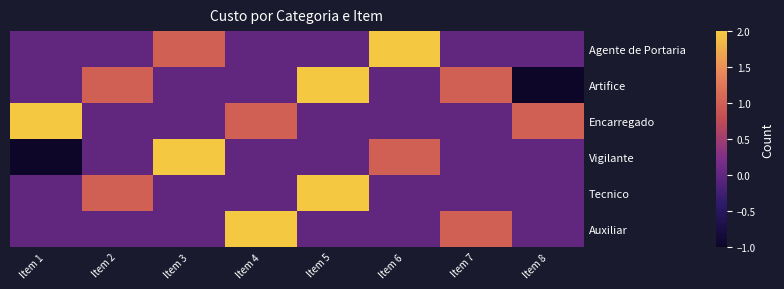

Reading left to right, extract all data points from this chart.

Agente de Portaria: Item 1=0	Item 2=0	Item 3=1	Item 4=0	Item 5=0	Item 6=2	Item 7=0	Item 8=0
Artifice: Item 1=0	Item 2=1	Item 3=0	Item 4=0	Item 5=2	Item 6=0	Item 7=1	Item 8=-1
Encarregado: Item 1=2	Item 2=0	Item 3=0	Item 4=1	Item 5=0	Item 6=0	Item 7=0	Item 8=1
Vigilante: Item 1=-1	Item 2=0	Item 3=2	Item 4=0	Item 5=0	Item 6=1	Item 7=0	Item 8=0
Tecnico: Item 1=0	Item 2=1	Item 3=0	Item 4=0	Item 5=2	Item 6=0	Item 7=0	Item 8=0
Auxiliar: Item 1=0	Item 2=0	Item 3=0	Item 4=2	Item 5=0	Item 6=0	Item 7=1	Item 8=0